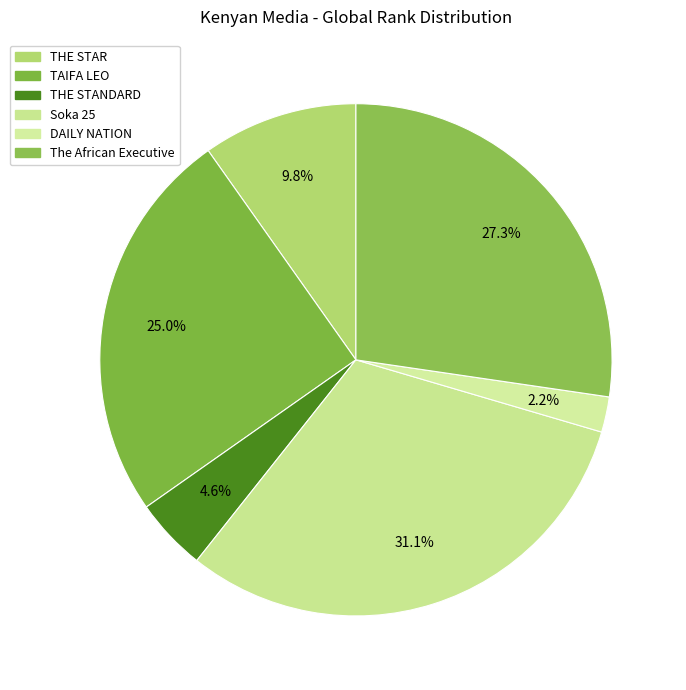

How many segments does this pie chart have?

6